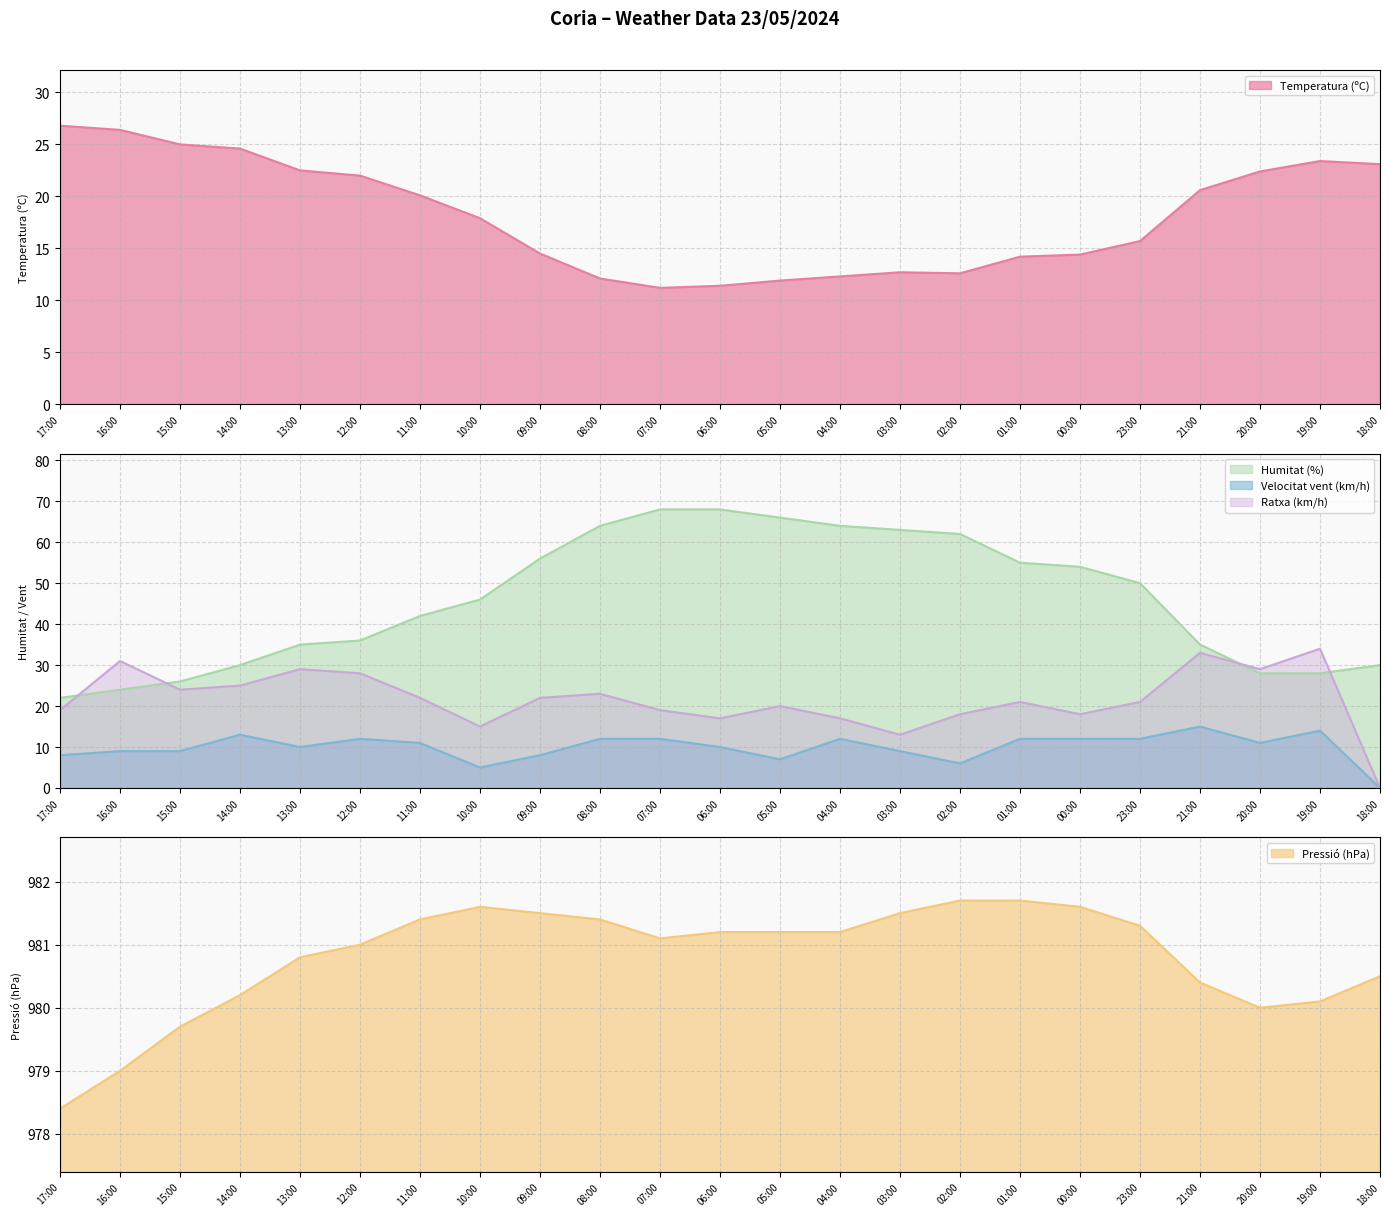

What is the difference between the highest and lowest values at 16:00?

970.0